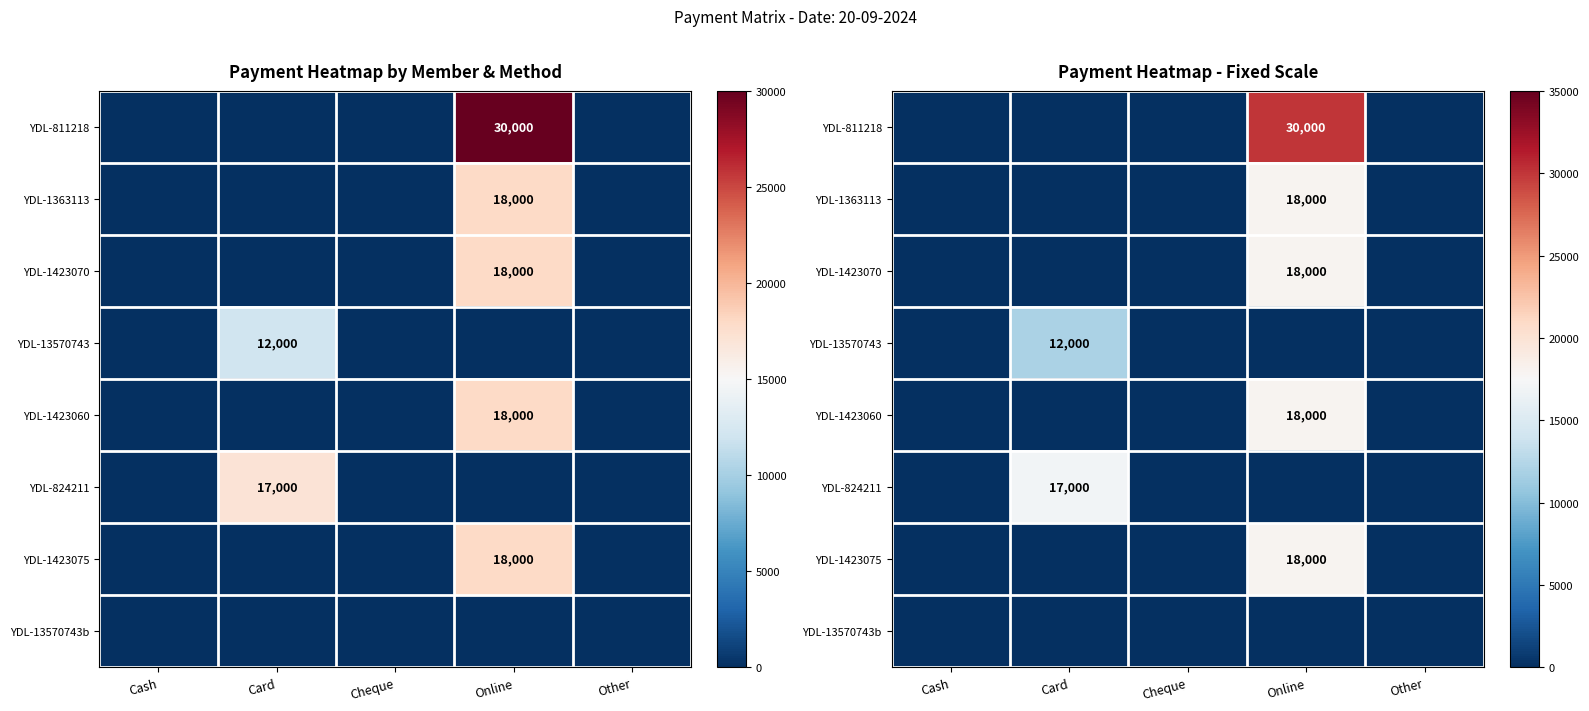

At which category is the sum across all series the highest?

Online